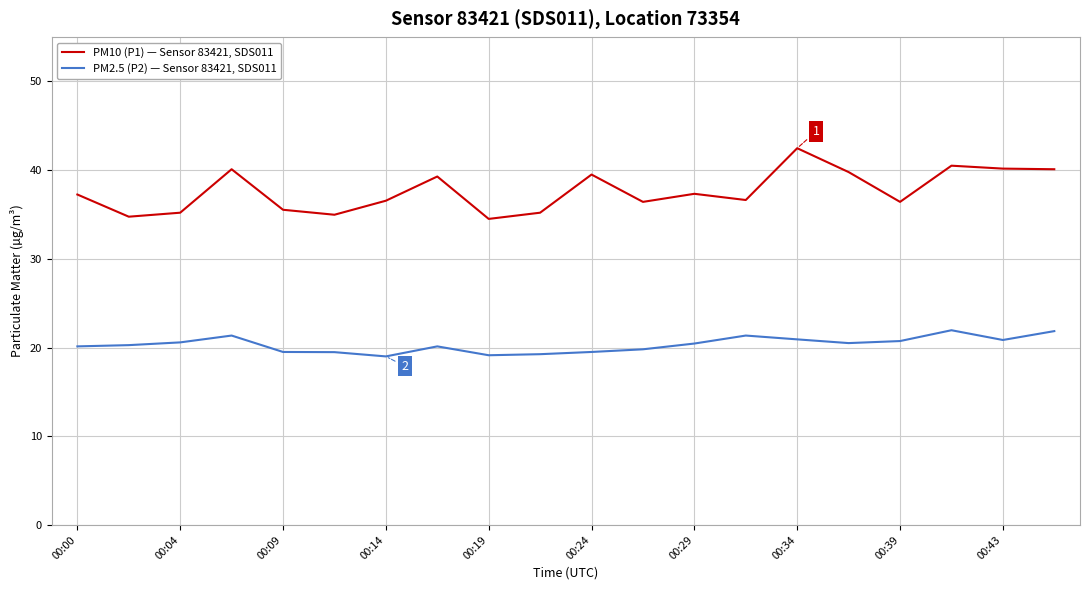

How many lines are shown in the chart?

2